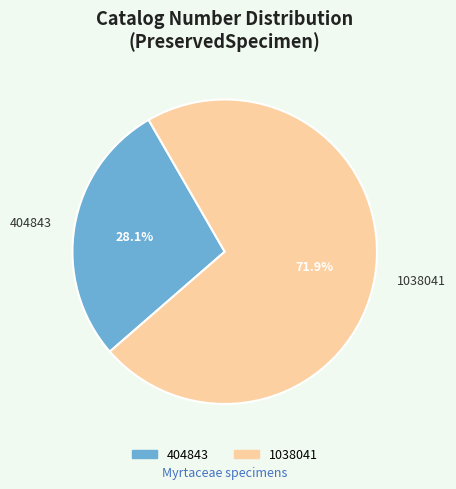

To the nearest percent, what portion does 404843 represent?

28%